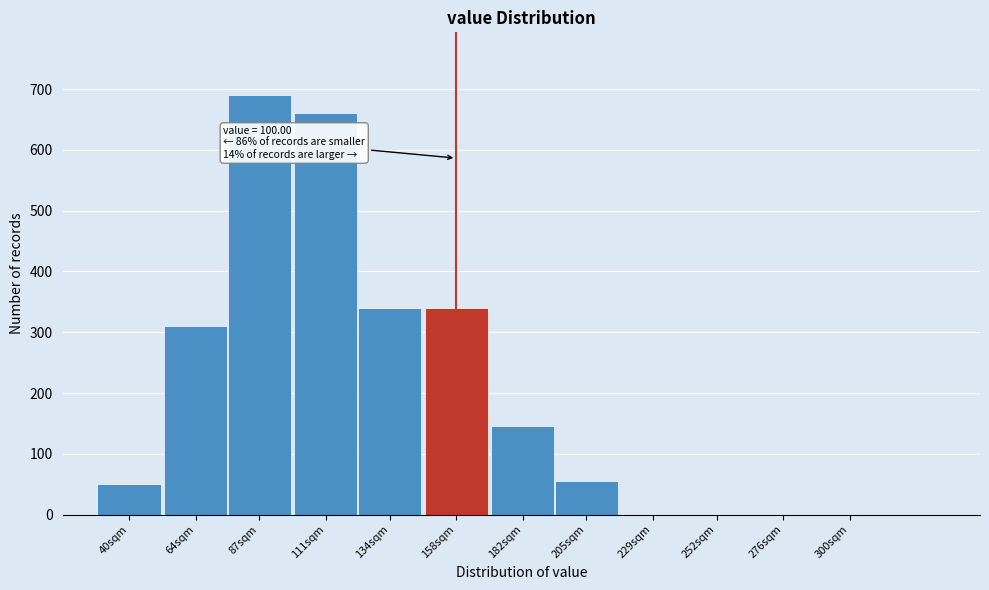

Reading left to right, transcribe all the data shown in this chart.

40sqm=50	64sqm=310	87sqm=690	111sqm=660	134sqm=340	158sqm=340	182sqm=145	205sqm=55	229sqm=0	252sqm=0	276sqm=0	300sqm=0